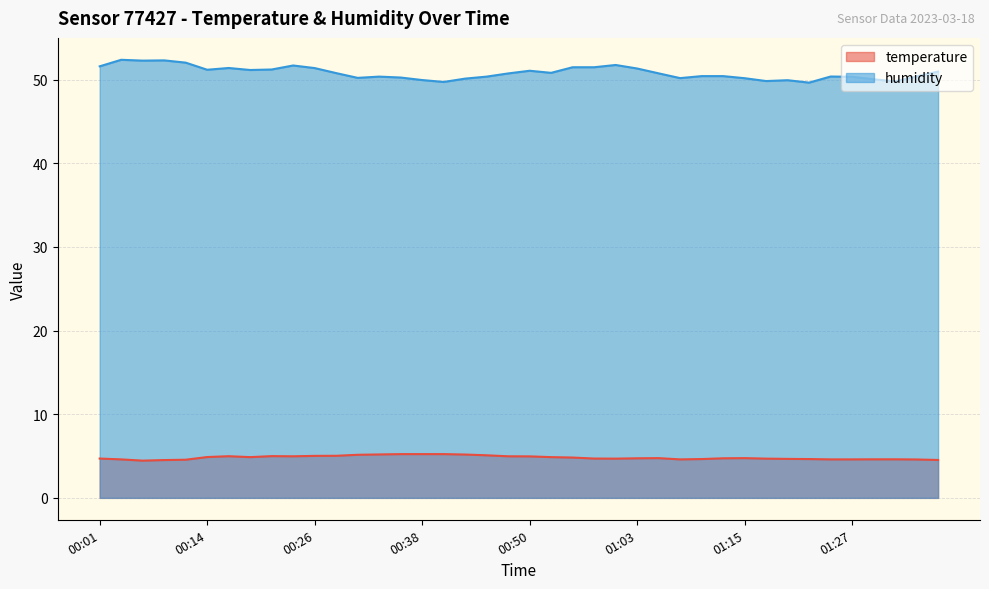

What is the sum of the temperature values at 01:32 and 01:34?

9.2